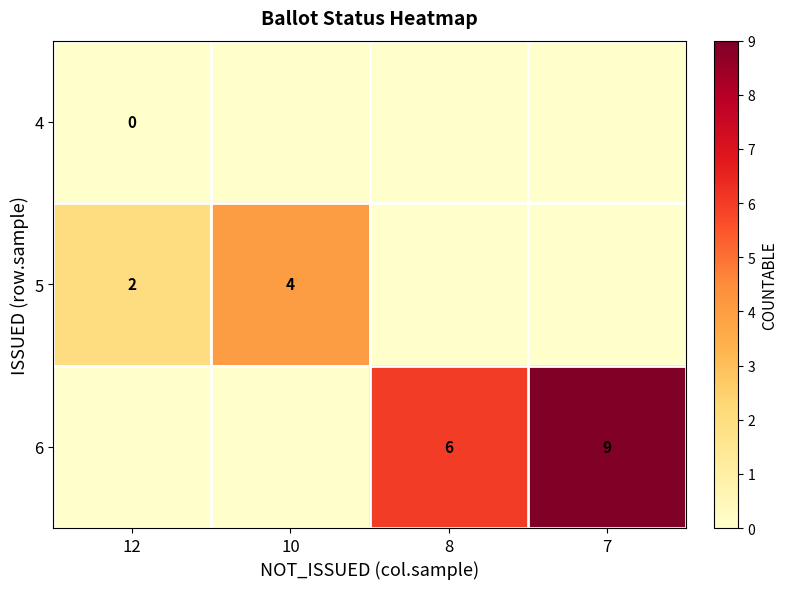

The value of 6 at 8 is 6. True or false?

True